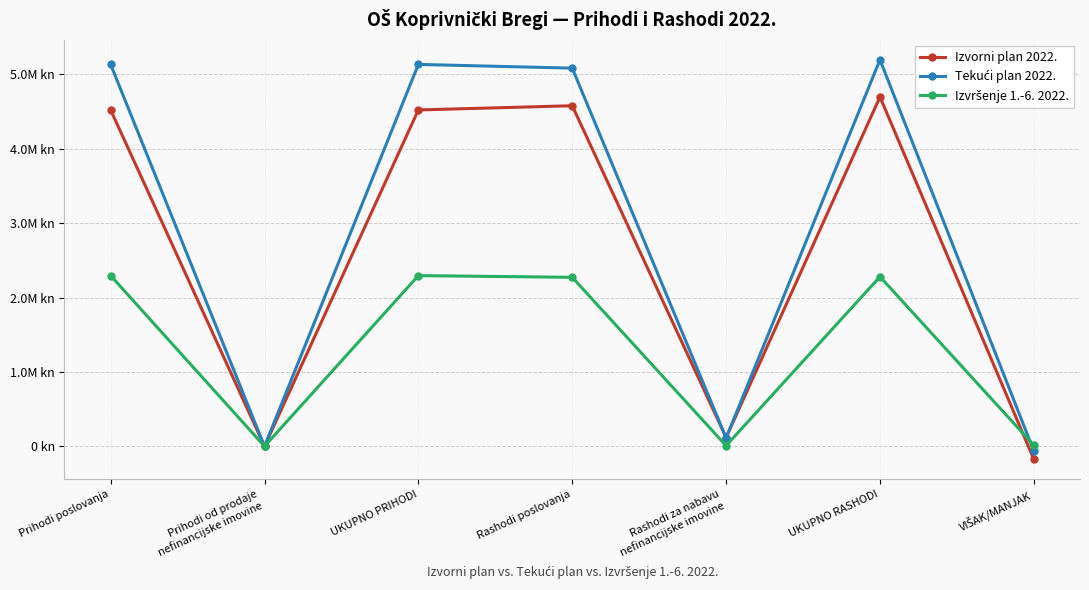

Is this an area chart (filled region under the line)?

No